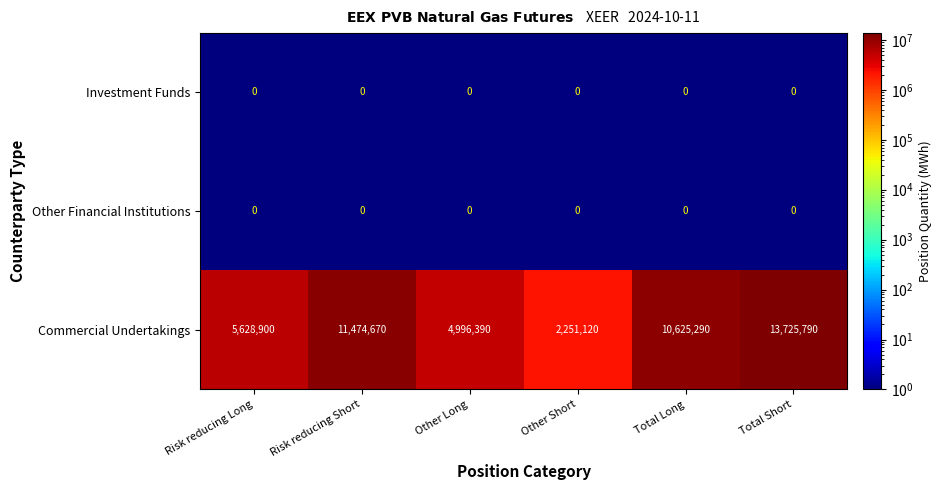

Reading left to right, extract all data points from this chart.

Investment Funds: 0	0	0	0	0	0
Other Financial Institutions: 0	0	0	0	0	0
Commercial Undertakings: 5628900	11474670	4996390	2251120	10625290	13725790